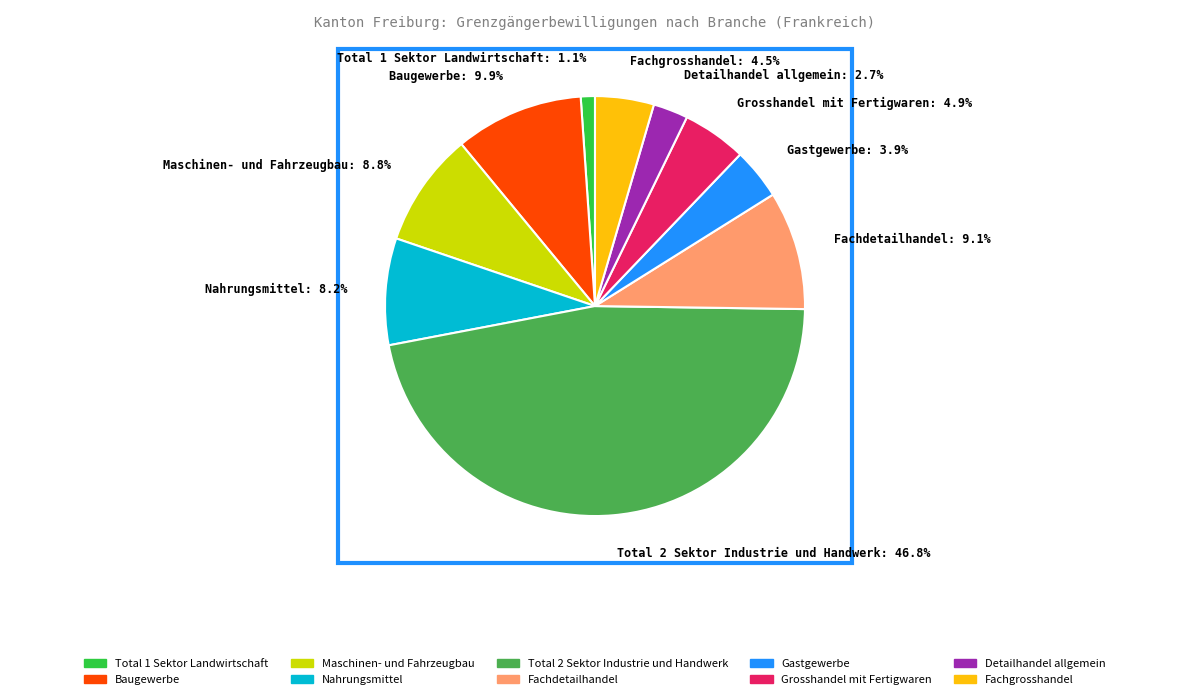

Does Grosshandel mit Fertigwaren account for over 50% of the chart?

No